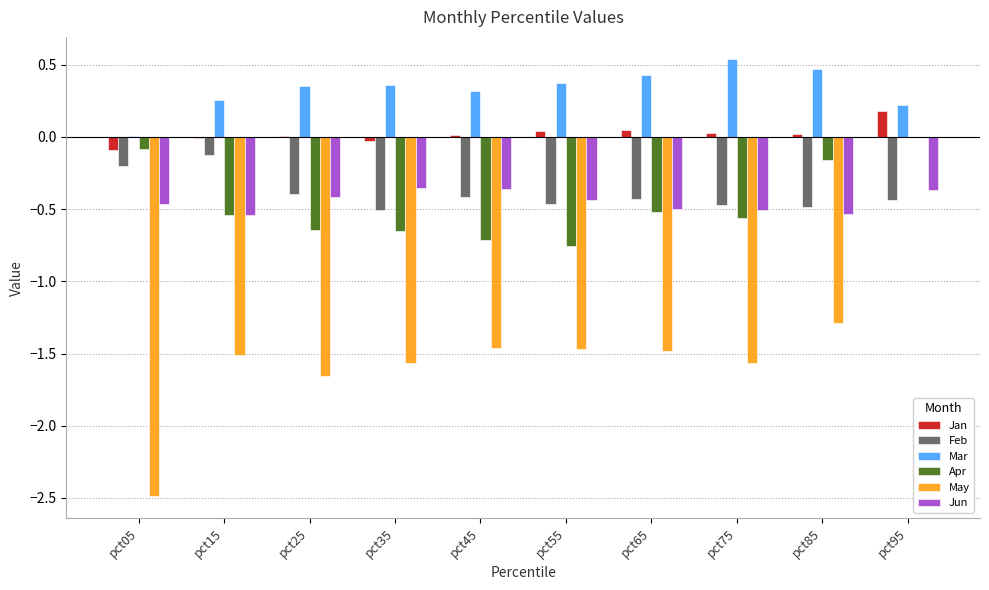

Which series has the largest total across all categories?

Mar